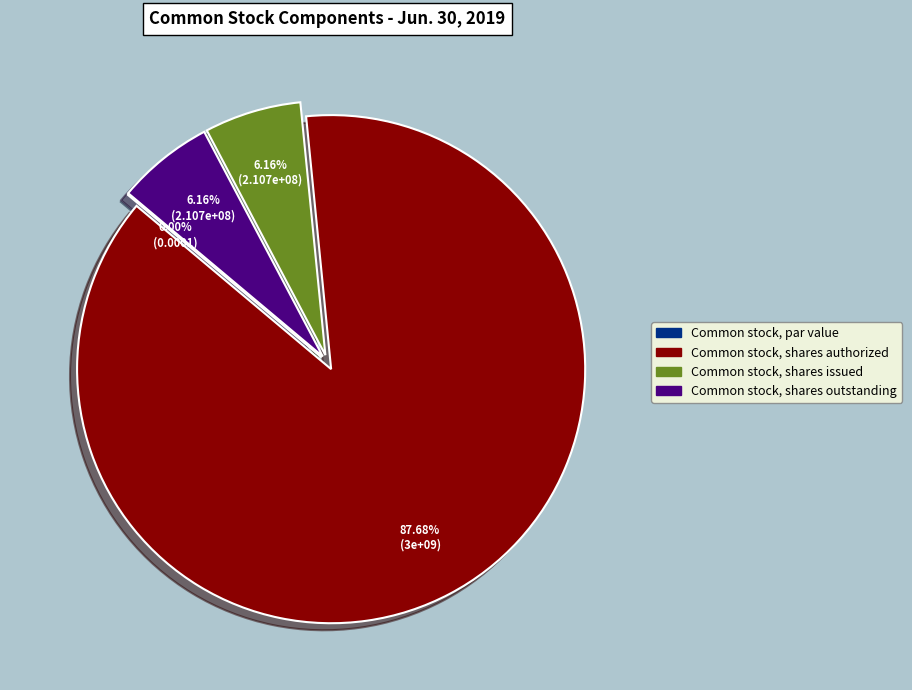

Count the number of slices in the pie.

4